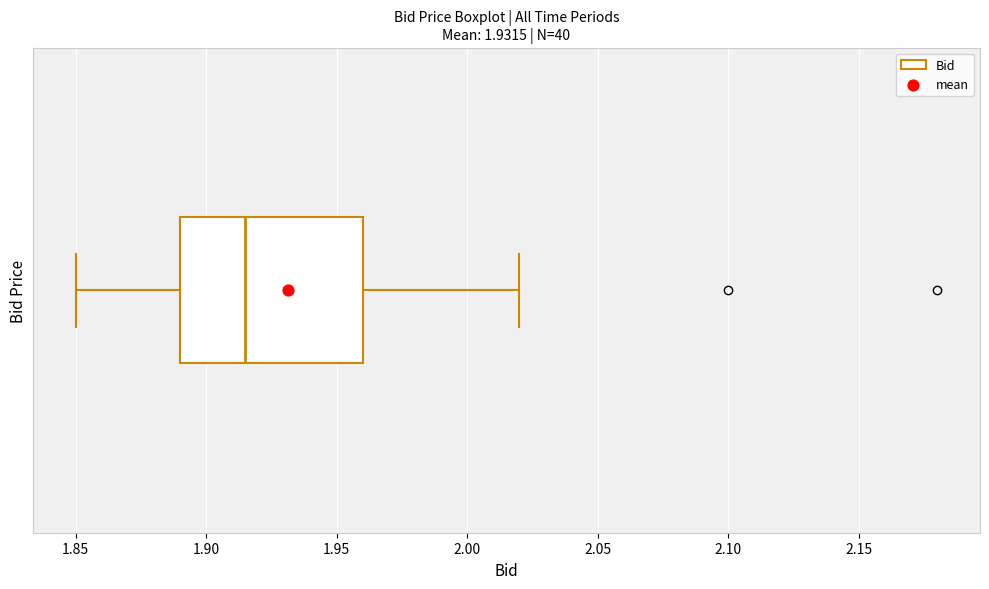

Read this box plot against the x-axis: the position of the median line, the range covered by the box, and the ends of both whiskers. The values are not printed on the chart, so give them approximately, as read against the axis.

median 1.915, box 1.890 to 1.960, whiskers 1.850 to 2.020